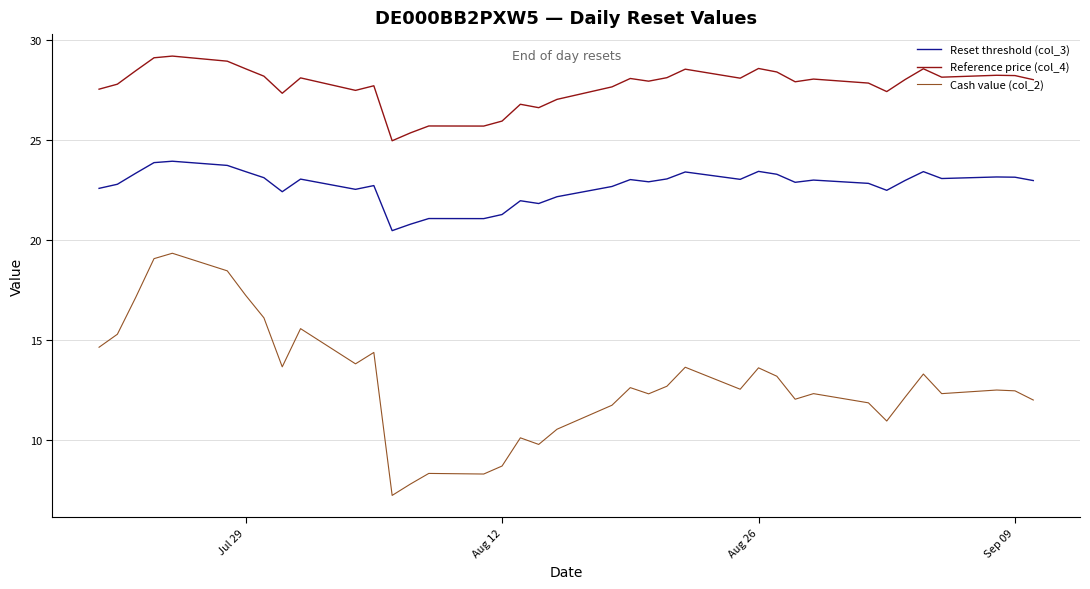

Rank the series by their maximum value, from lowest to highest.

Cash value (col_2), Reset threshold (col_3), Reference price (col_4)